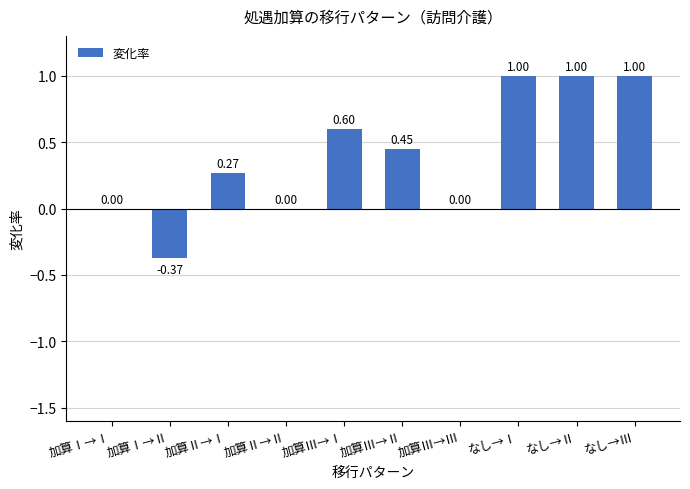

What is the change in value from 加算Ⅰ→Ⅱ to なし→Ⅲ?

+1.4